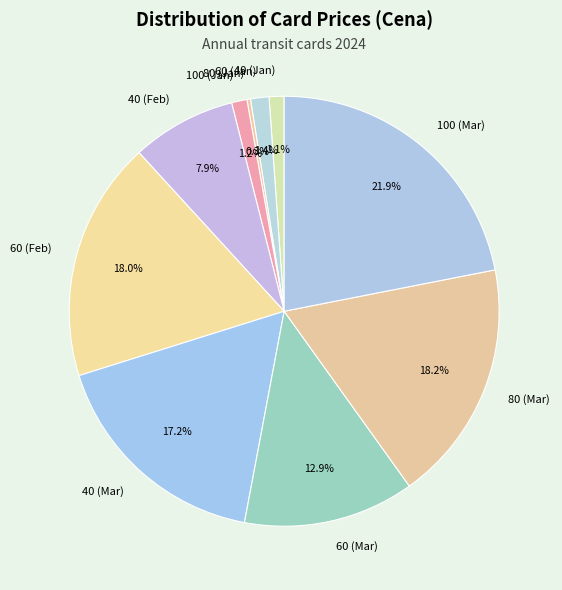

How much of the chart is everything except 60 (Feb)?

82.0%